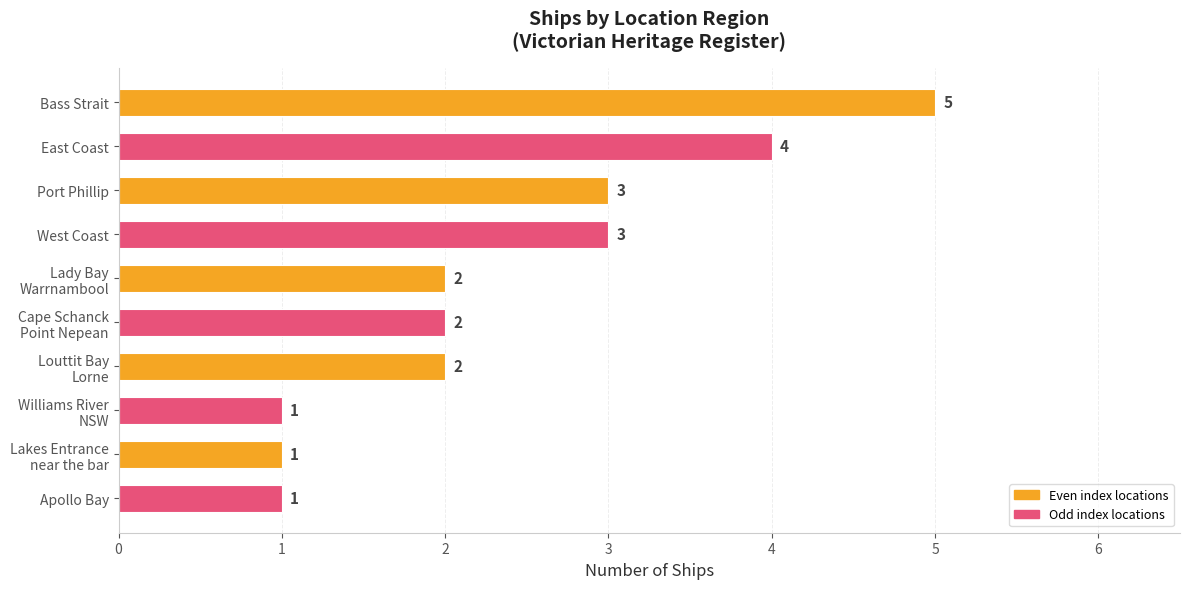

How many values are between 1 and 3?

8